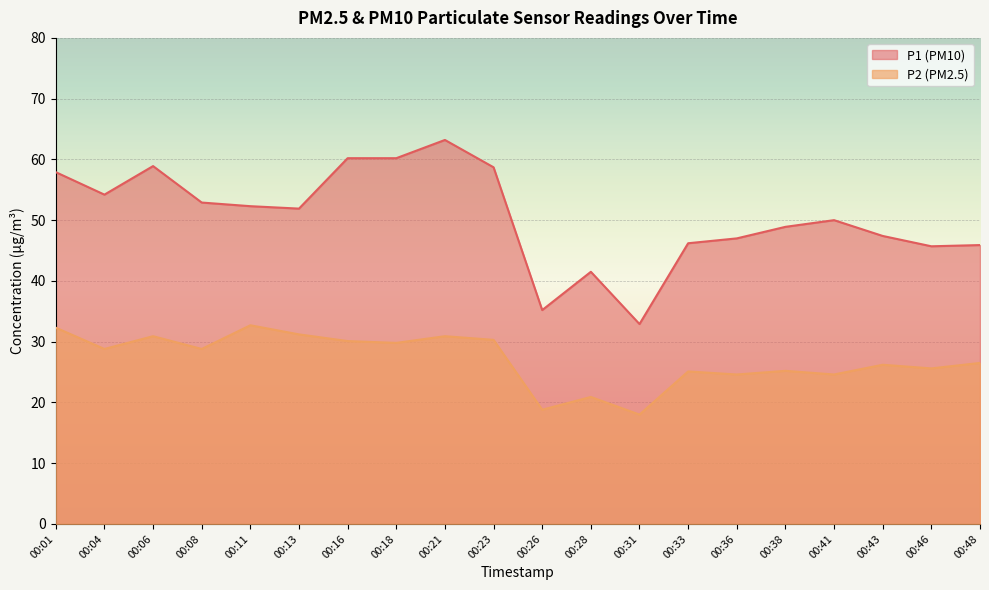

The P2 series shows 10.0 at 00:38. True or false?

False